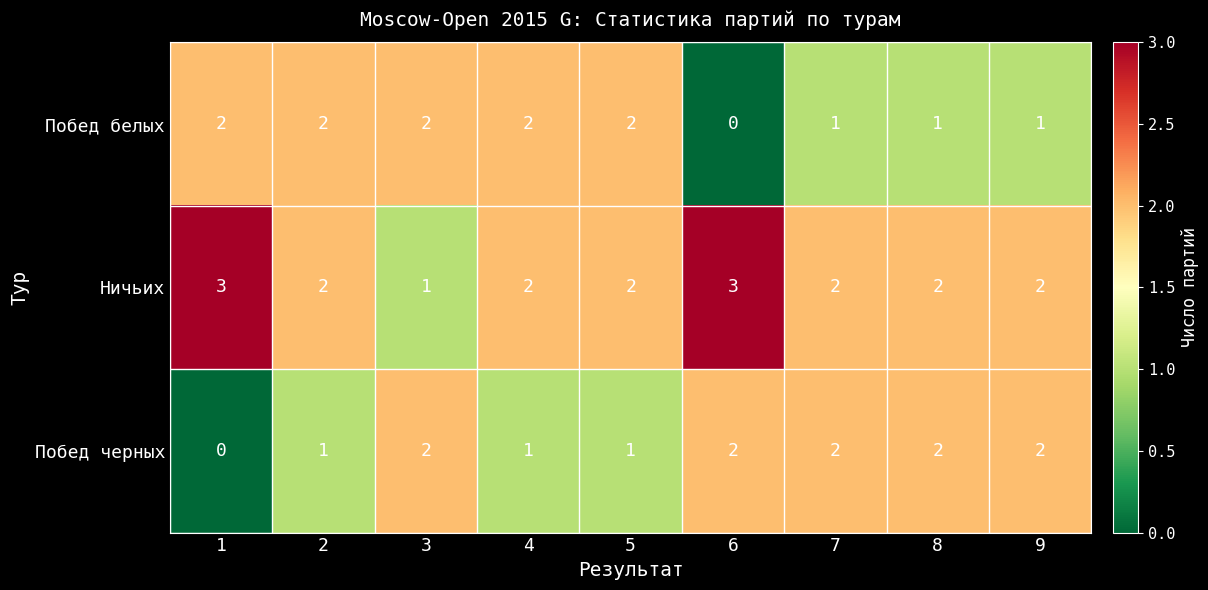

Which category has the lowest value in the Ничьих series?

3